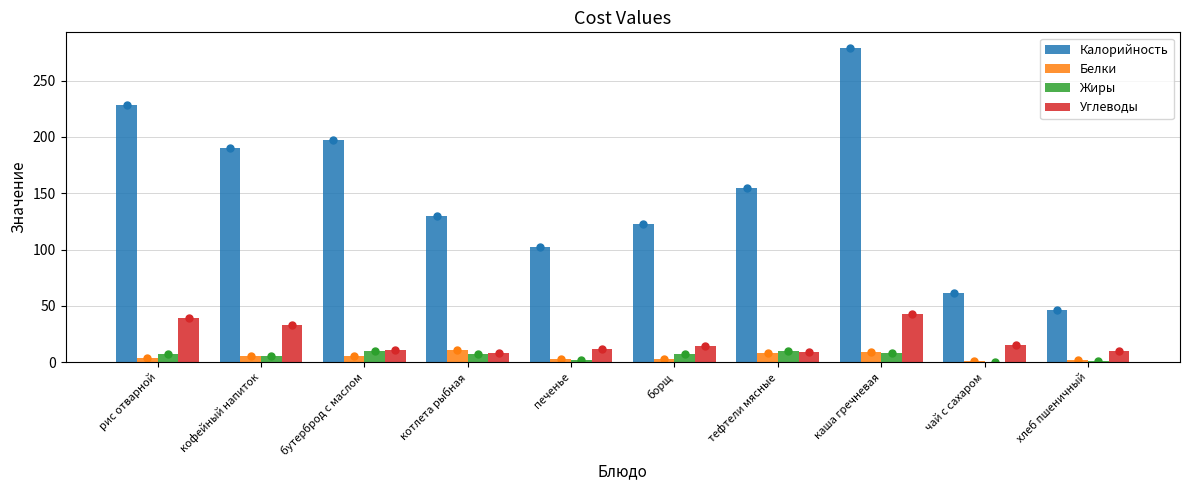

Is it true that Жиры equals 5 at кофейный напиток?

True